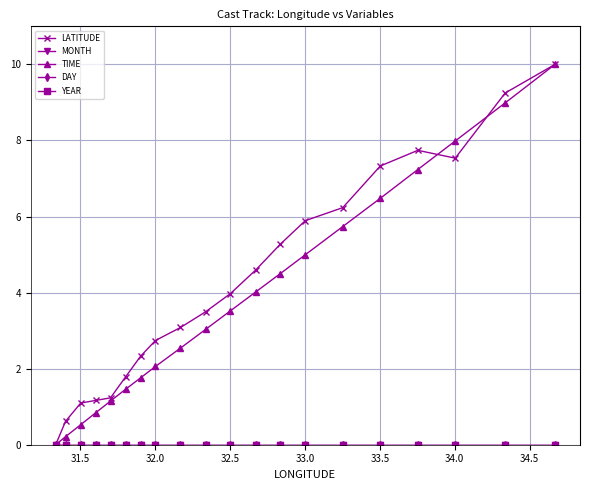

What is the difference between the second highest and minimum values in the LATITUDE series?

9.2